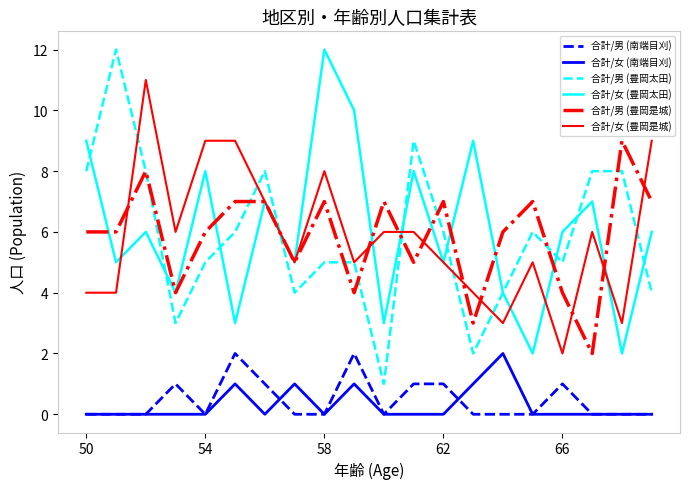

True or false: 合計/女 (南端目刈) and 合計/男 (豊岡太田) cross at least once.

False